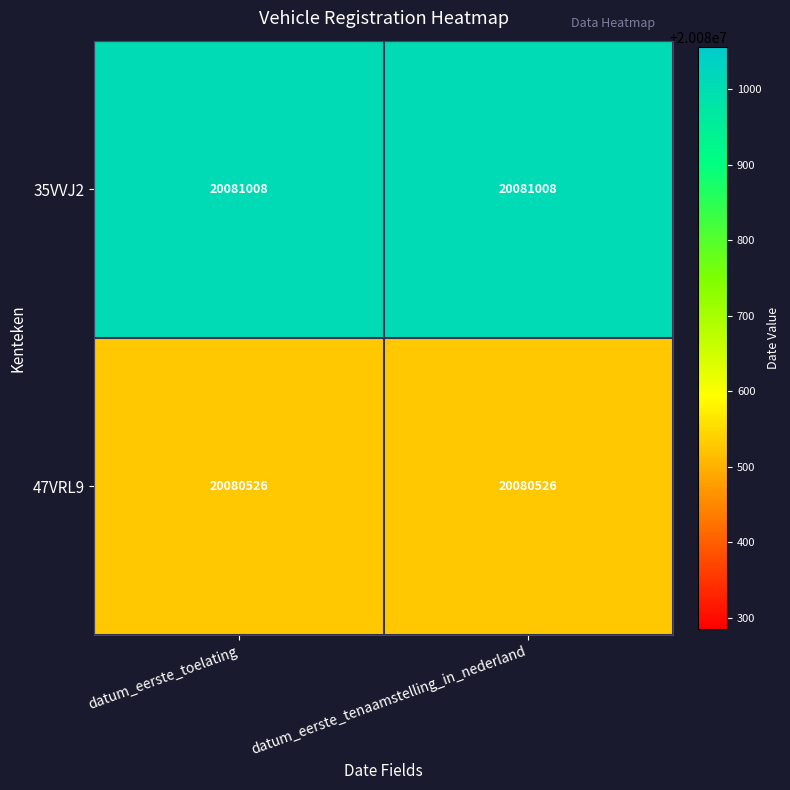

Reading left to right, transcribe all the data shown in this chart.

35VVJ2: 20081008	20081008
47VRL9: 20080526	20080526